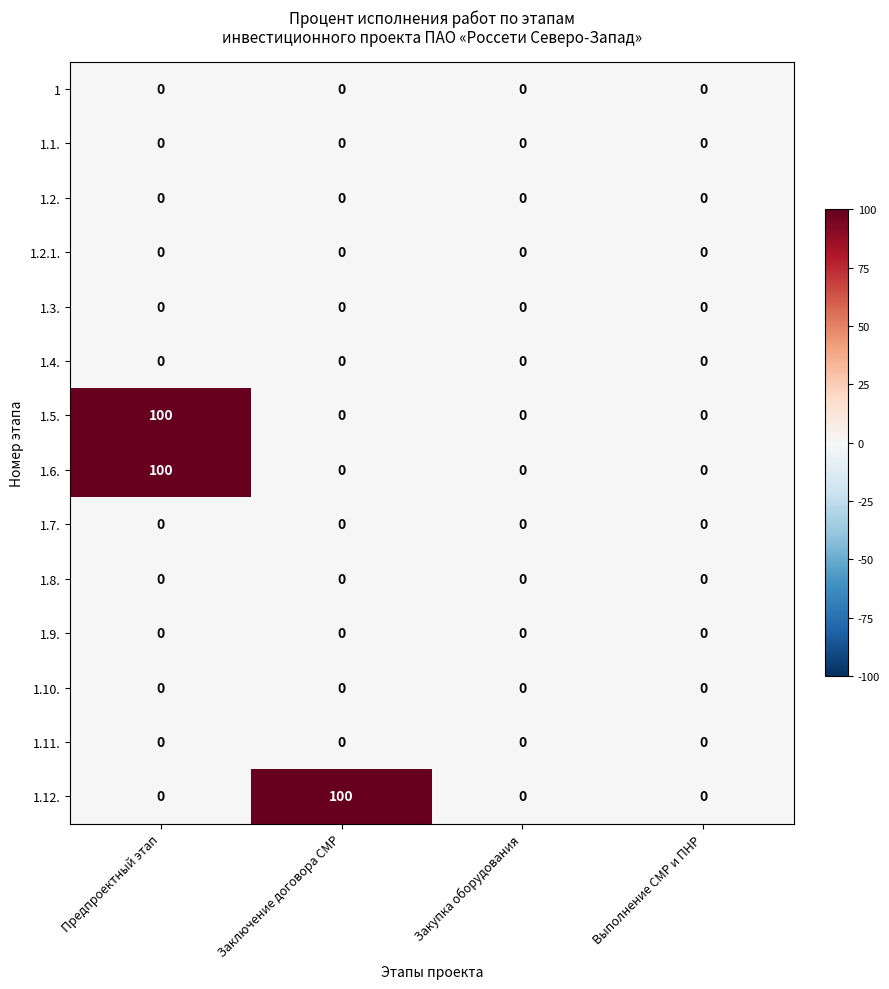

What is the greatest value displayed?

100